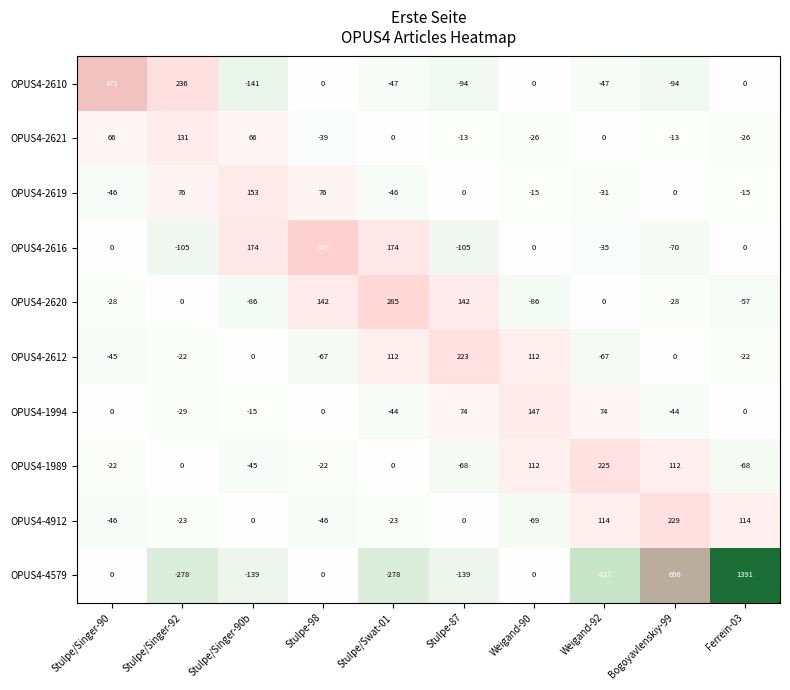

What is the difference between the highest and lowest values at Bogoyavlenskiy-99?

790